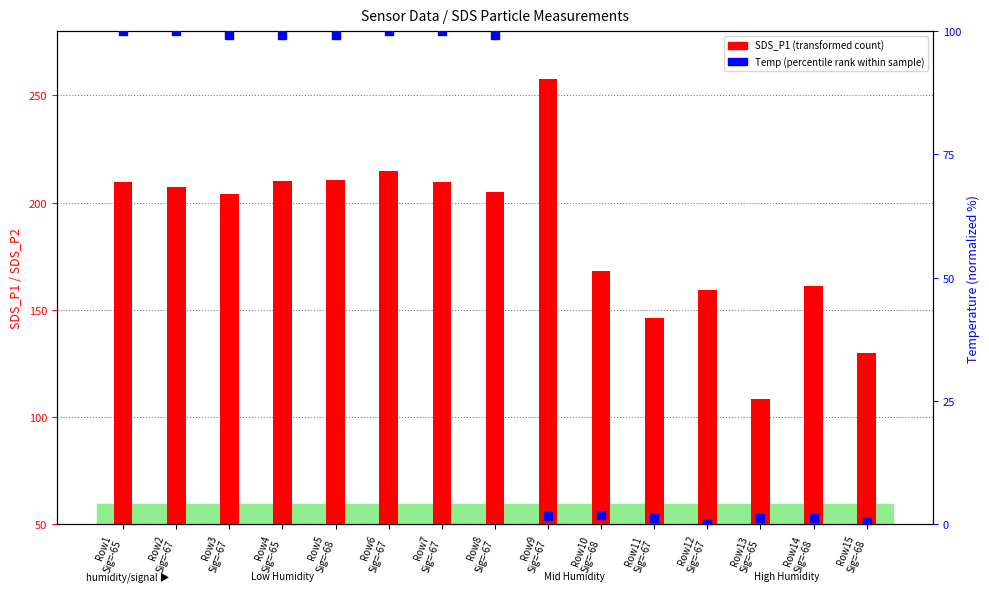

Is the value of Temp (percentile rank) at Row10
Sig=-68 greater than the value of SDS_P1 (transformed count) at Row3
Sig=-67?

No